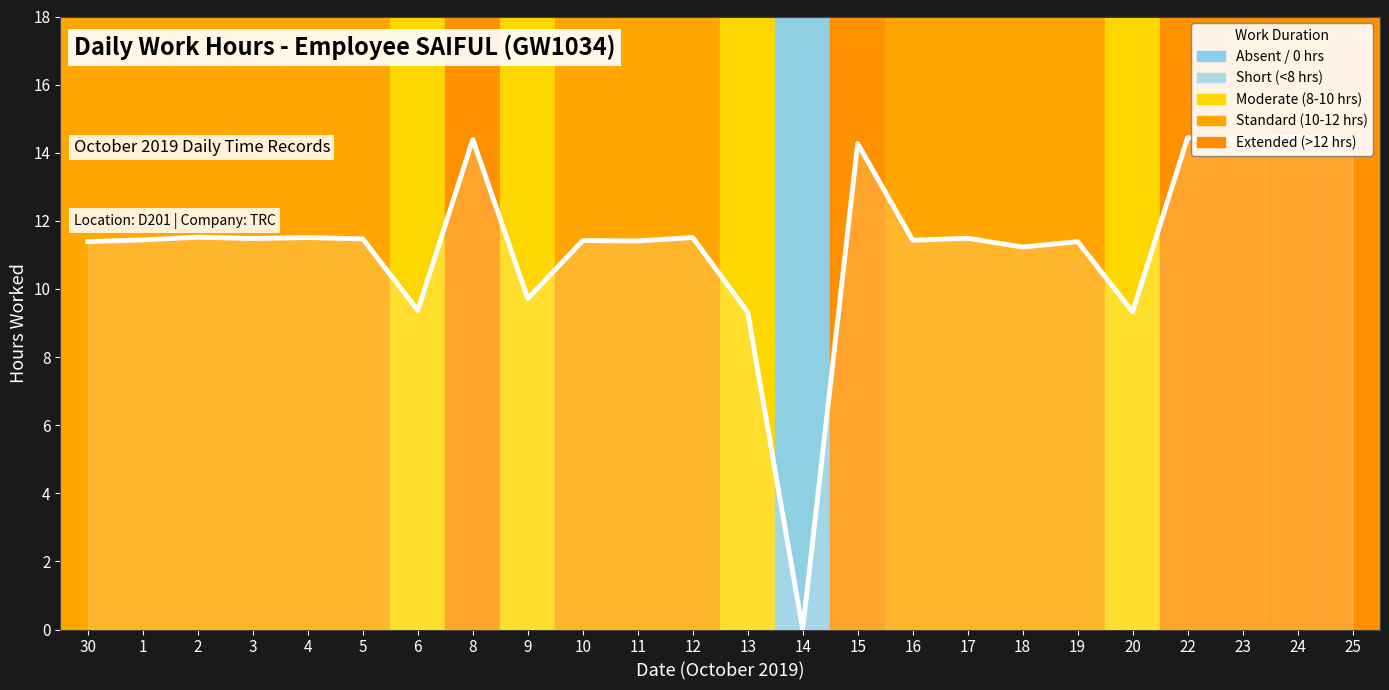

Reading right to left, what are all the values shown in this chart?

14.4	14.5	14.4	14.4	9.3	11.4	11.2	11.5	11.4	14.3	0.0	9.3	11.5	11.4	11.4	9.7	14.4	9.4	11.5	11.5	11.5	11.5	11.4	11.4